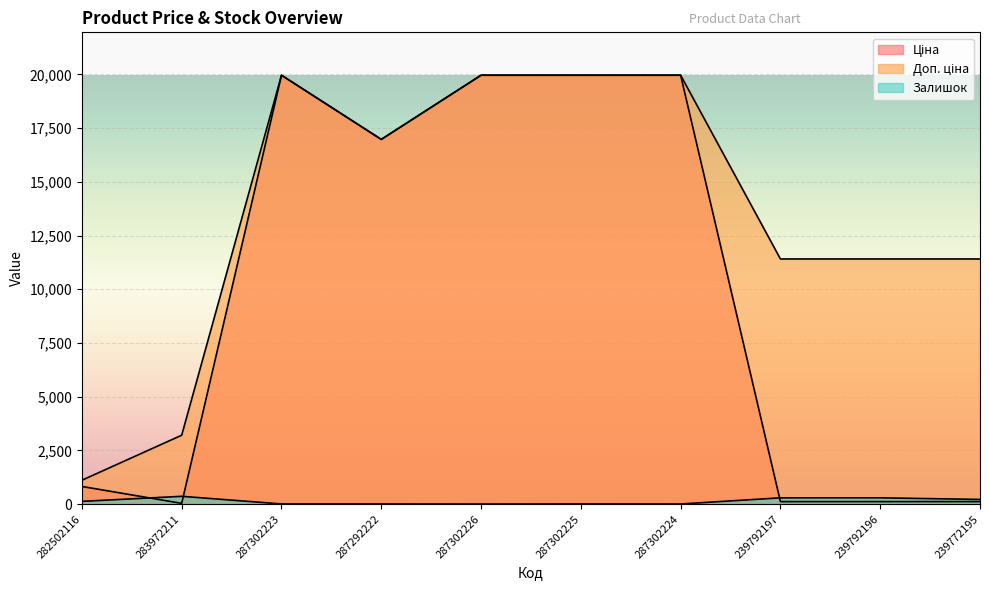

In Ціна, how many points are lower than both neighbors (excluding endpoints)?

2